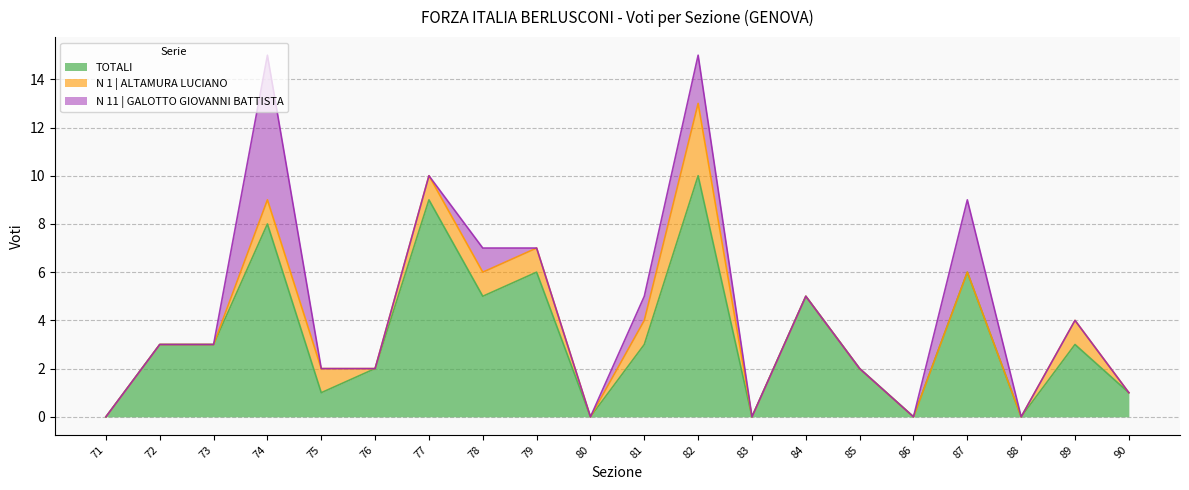

Reading right to left, list all the values displayed in this chart.

TOTALI: 1	3	0	6	0	2	5	0	10	3	0	6	5	9	2	1	8	3	3	0
N 1 | ALTAMURA LUCIANO: 0	1	0	0	0	0	0	0	3	1	0	1	1	1	0	1	1	0	0	0
N 11 | GALOTTO GIOVANNI BATTISTA: 0	0	0	3	0	0	0	0	2	1	0	0	1	0	0	0	6	0	0	0